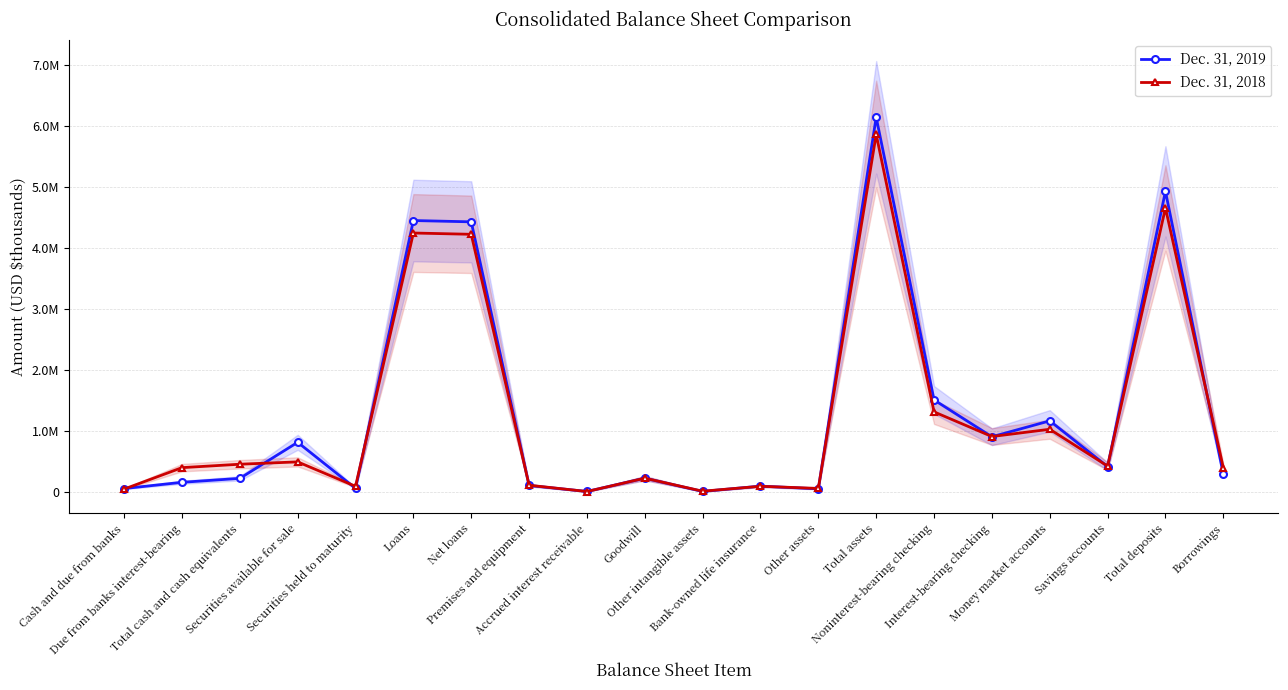

Reading left to right, transcribe all the data shown in this chart.

Dec. 31, 2019: Cash and due from banks=64519	Due from banks interest-bearing=166783	Total cash and cash equivalents=231302	Securities available for sale=821945	Securities held to maturity=67932	Loans=4453466	Net loans=4432068	Premises and equipment=114859	Accrued interest receivable=16648	Goodwill=234368	Other intangible assets=17217	Bank-owned life insurance=104441	Other assets=59605	Total assets=6143639	Noninterest-bearing checking=1515977	Interest-bearing checking=912784	Money market accounts=1173107	Savings accounts=424415	Total deposits=4931355	Borrowings=300671
Dec. 31, 2018: Cash and due from banks=56050	Due from banks interest-bearing=406848	Total cash and cash equivalents=462898	Securities available for sale=501351	Securities held to maturity=101237	Loans=4249064	Net loans=4228025	Premises and equipment=119000	Accrued interest receivable=16004	Goodwill=234368	Other intangible assets=21112	Bank-owned life insurance=101878	Other assets=66524	Total assets=5864116	Noninterest-bearing checking=1320131	Interest-bearing checking=916374	Money market accounts=1035523	Savings accounts=432389	Total deposits=4659339	Borrowings=406609